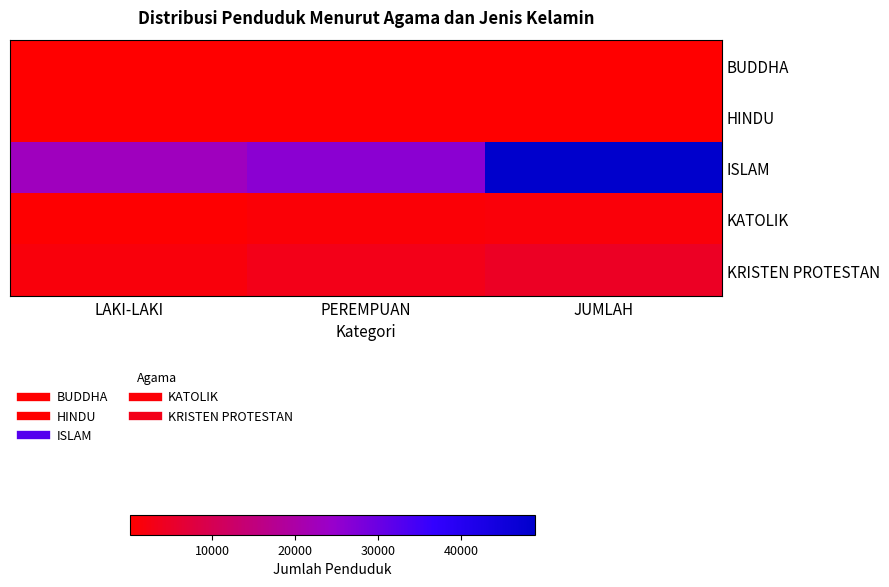

List the series in order of their peak value, lowest first.

BUDDHA, HINDU, KATOLIK, KRISTEN PROTESTAN, ISLAM